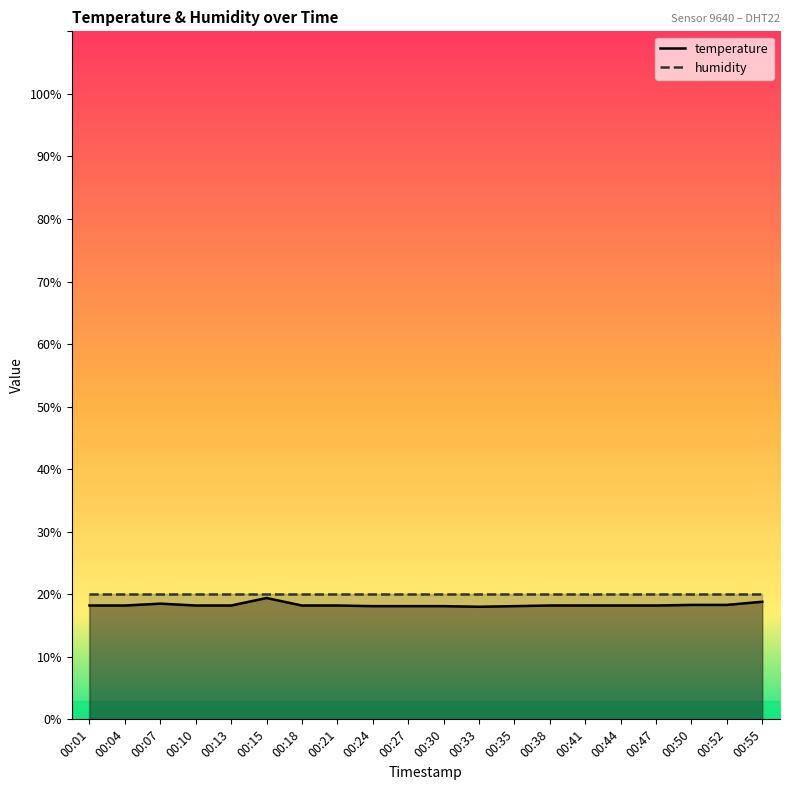

The value at 00:41 is 18.2. True or false?

True